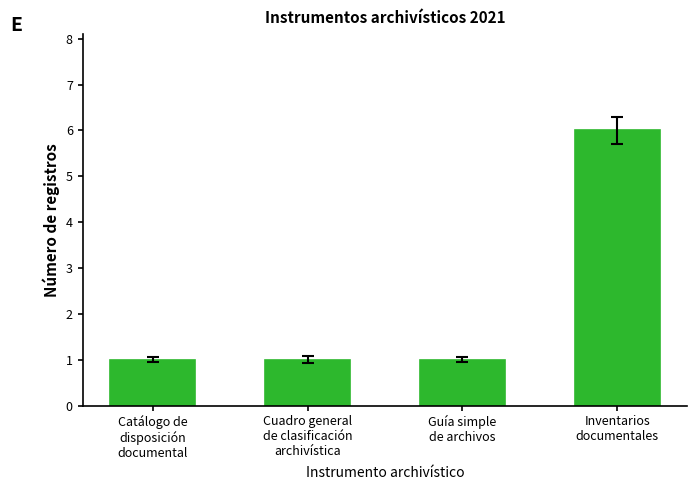

Does the chart contain any negative values?

No